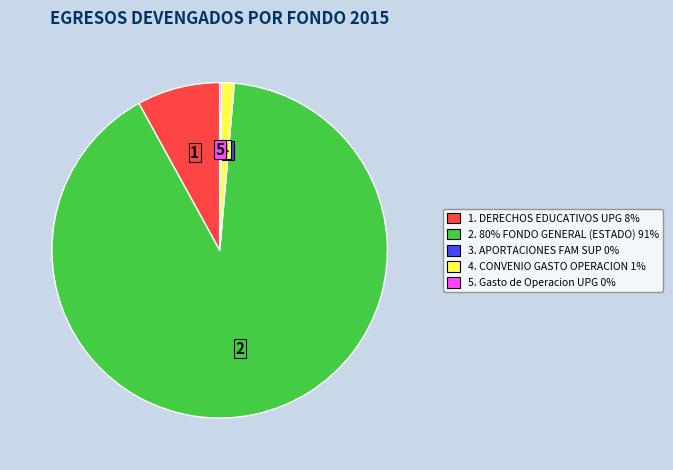

Does any single category account for the majority?

Yes